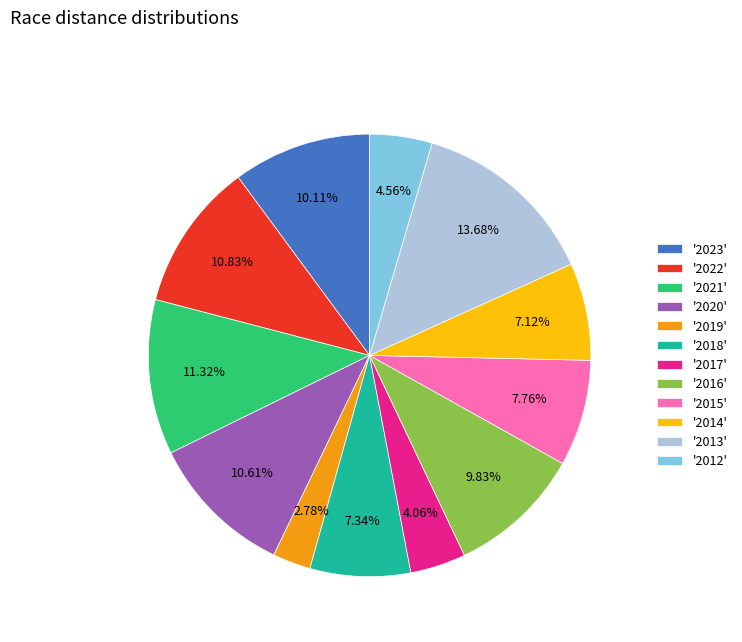

Does any single category account for the majority?

No